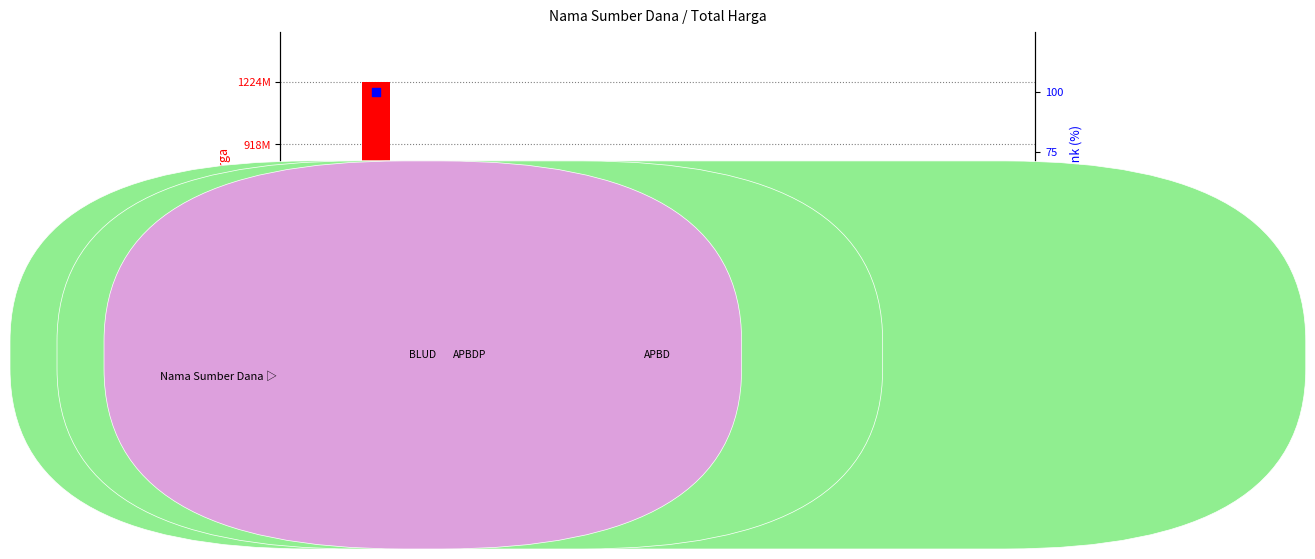

What is the total value across all series at Bibit Cabe?

314121805.6